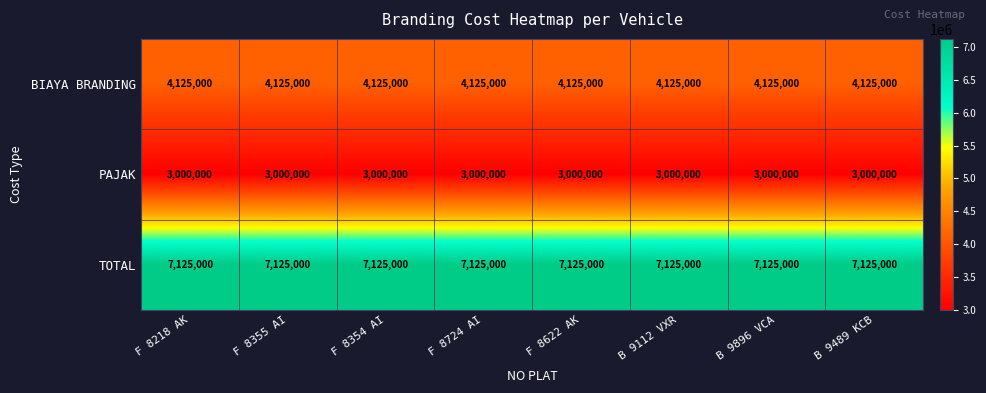

True or false: TOTAL has a value of 7125000 at B 9489 KCB.

True